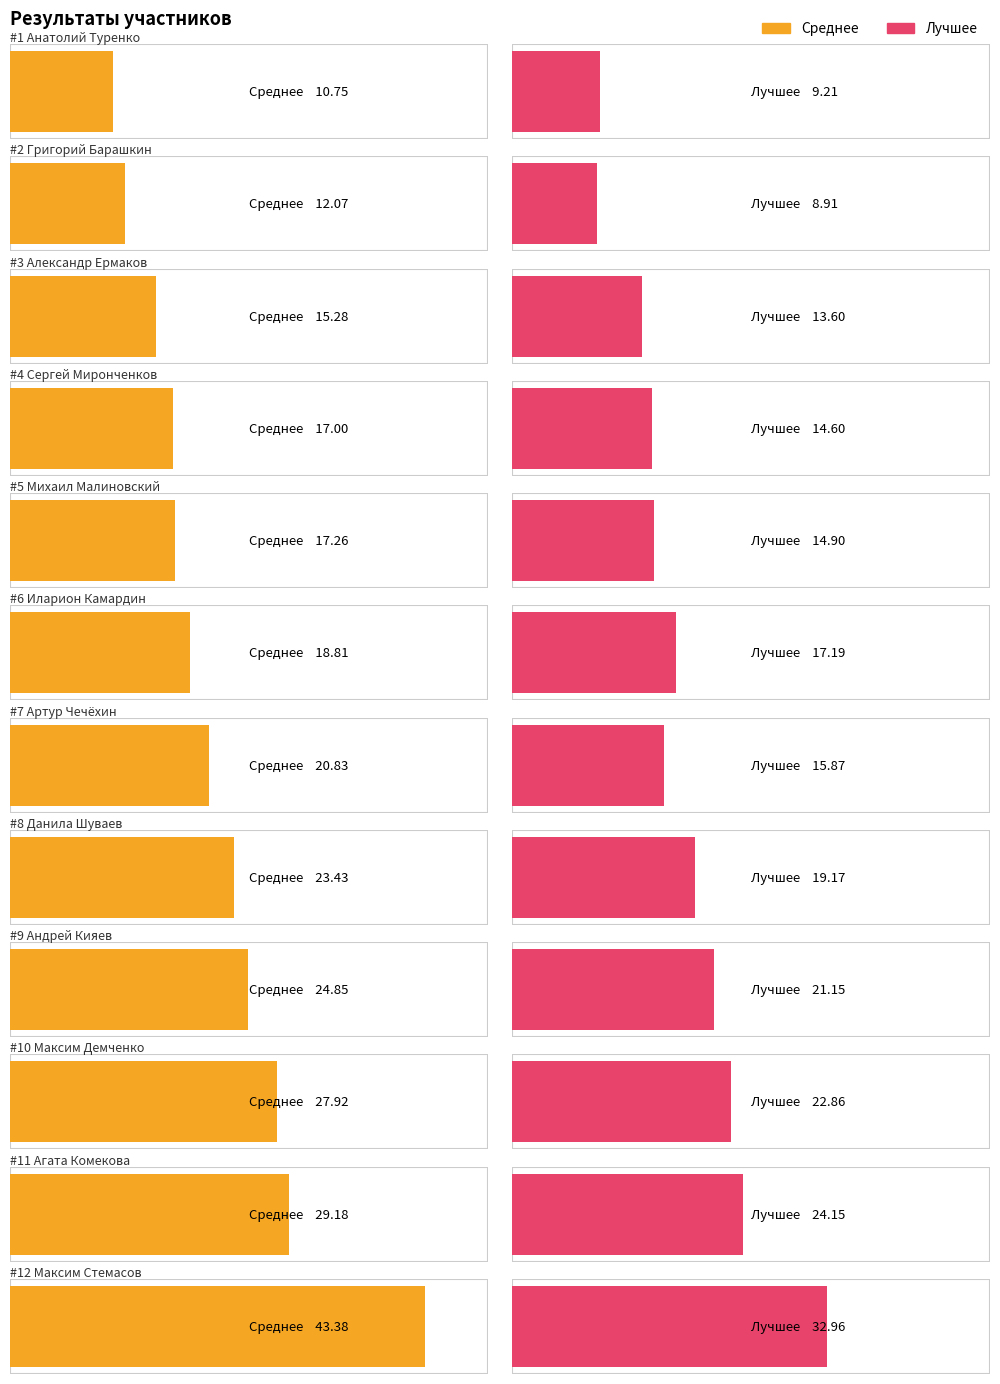

At 5, list the series in order from smallest to largest.

Лучшее, Среднее